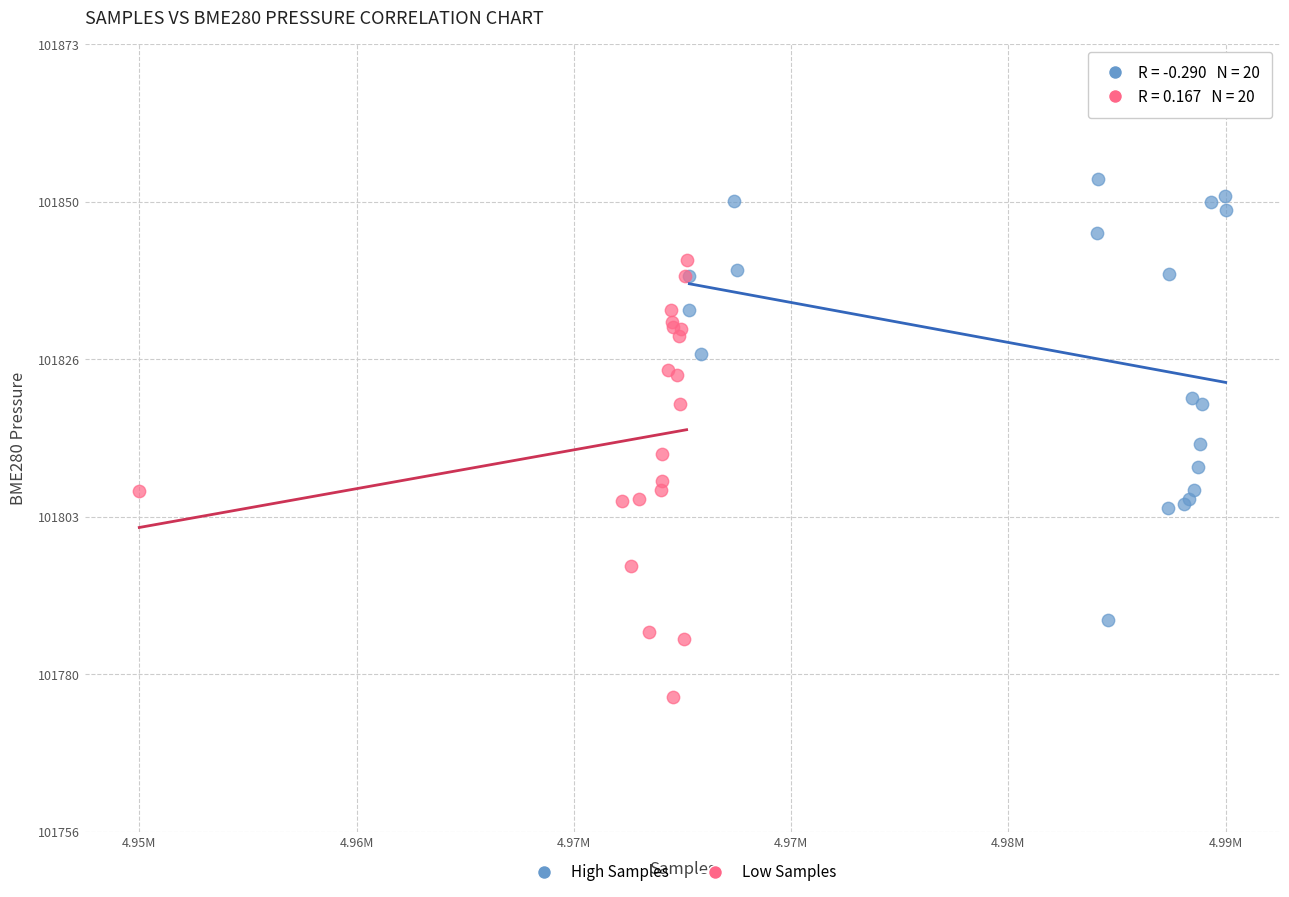

Which series contains the highest Y value?

High Samples